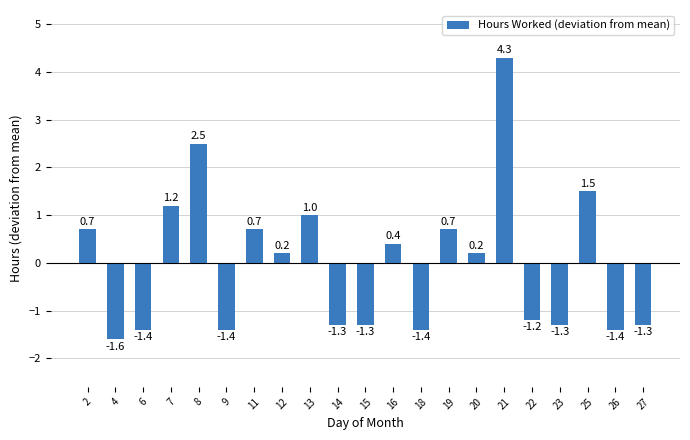

Are the bars grouped side by side (vs. stacked)?

No